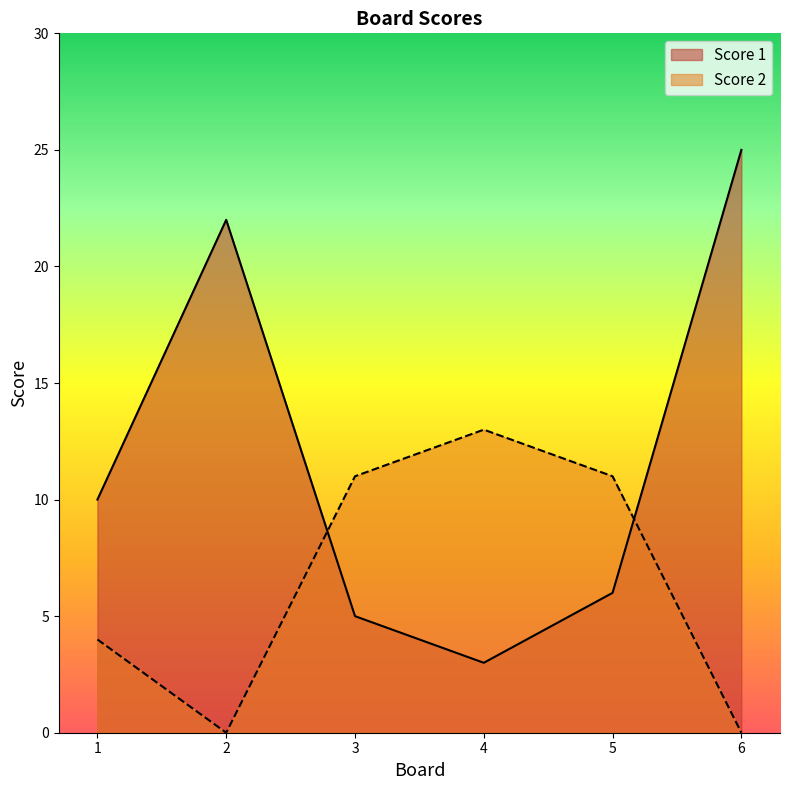

What is the approximate value of Score 2 at 5, to the nearest 5?

10